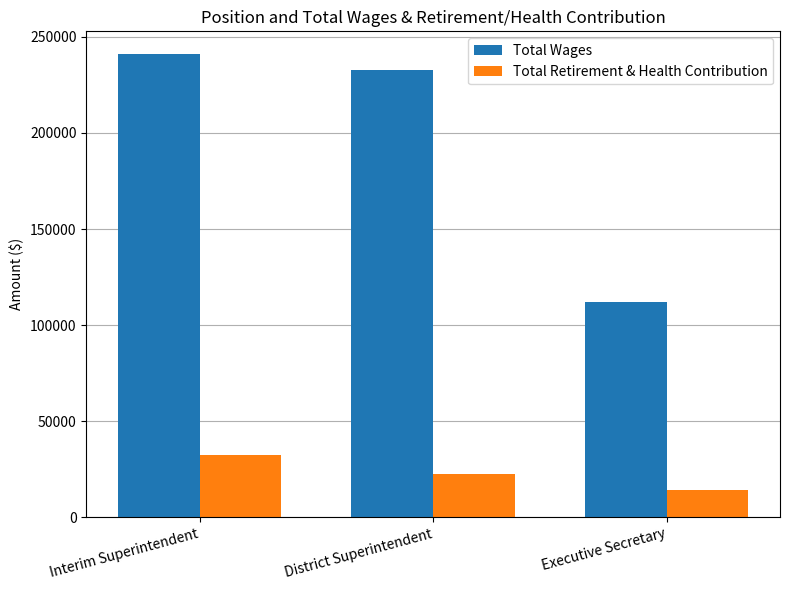

Reading left to right, extract all data points from this chart.

Total Wages: 240861	232670	111903
Total Retirement & Health Contribution: 32132	22692	14239